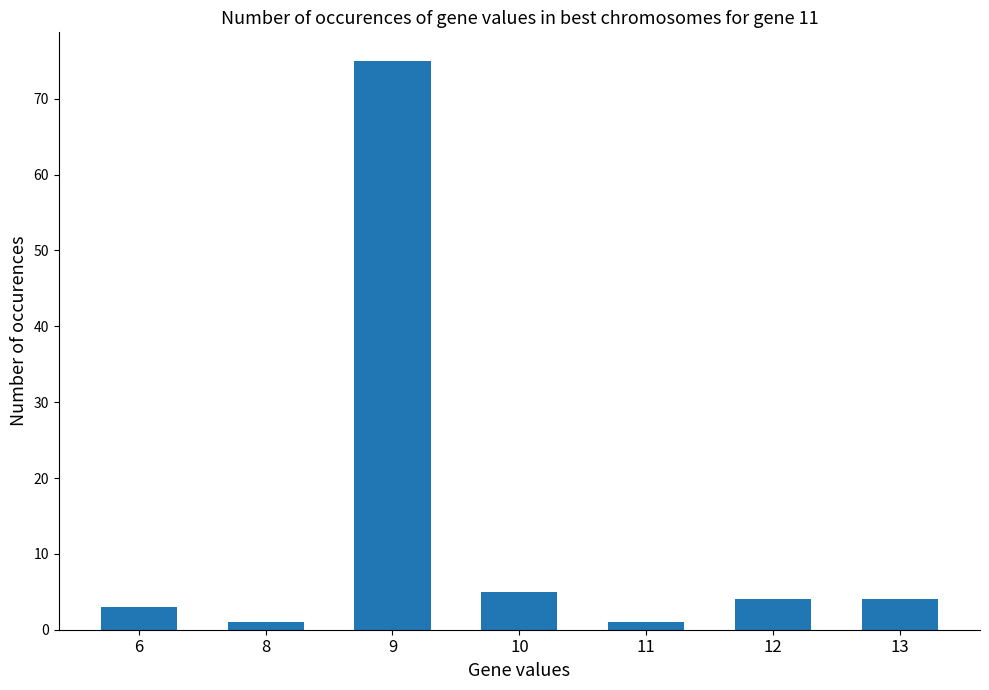

What is the sum of all values?

93